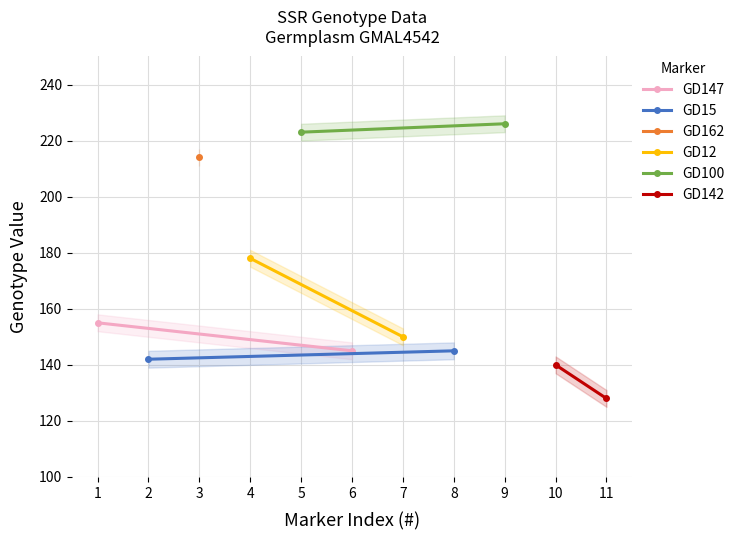

Which series has the widest spread of values?

GD12